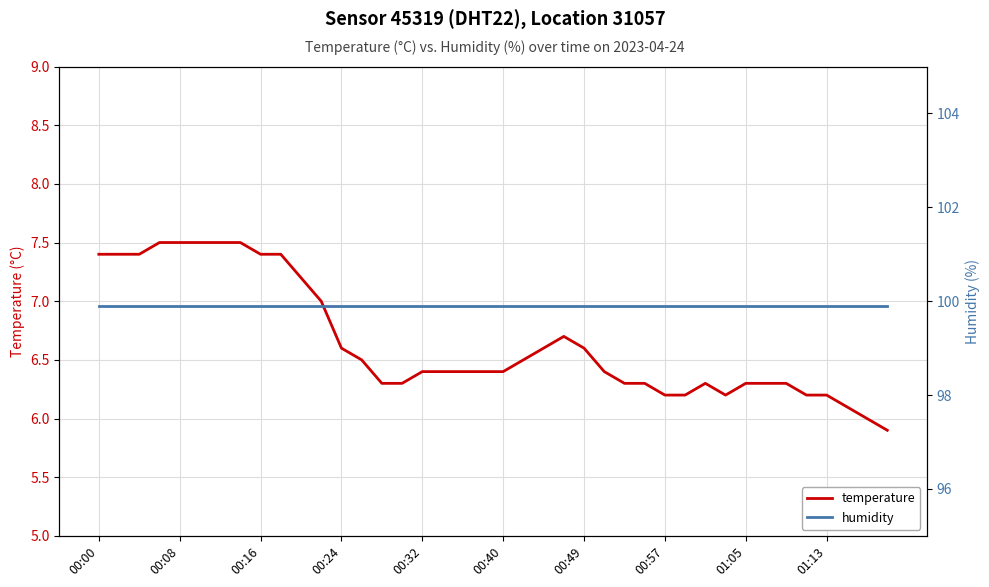

Reading left to right, what are all the values shown in this chart?

temperature: 7.4	7.4	7.4	7.5	7.5	7.5	7.5	7.5	7.4	7.4	7.2	7.0	6.6	6.5	6.3	6.3	6.4	6.4	6.4	6.4	6.4	6.5	6.6	6.7	6.6	6.4	6.3	6.3	6.2	6.2	6.3	6.2	6.3	6.3	6.3	6.2	6.2	6.1	6.0	5.9
humidity: 99.9	99.9	99.9	99.9	99.9	99.9	99.9	99.9	99.9	99.9	99.9	99.9	99.9	99.9	99.9	99.9	99.9	99.9	99.9	99.9	99.9	99.9	99.9	99.9	99.9	99.9	99.9	99.9	99.9	99.9	99.9	99.9	99.9	99.9	99.9	99.9	99.9	99.9	99.9	99.9